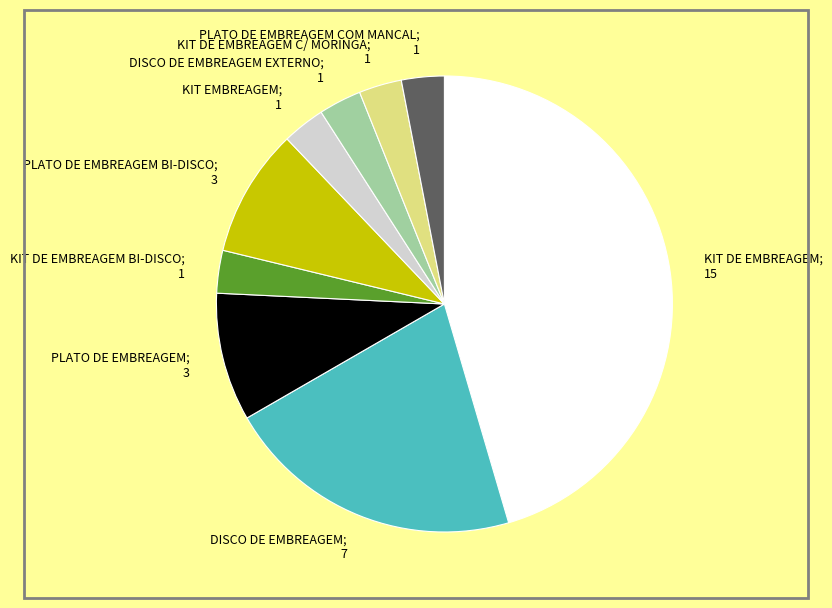

What is the largest slice in the pie chart?

KIT DE EMBREAGEM; 15